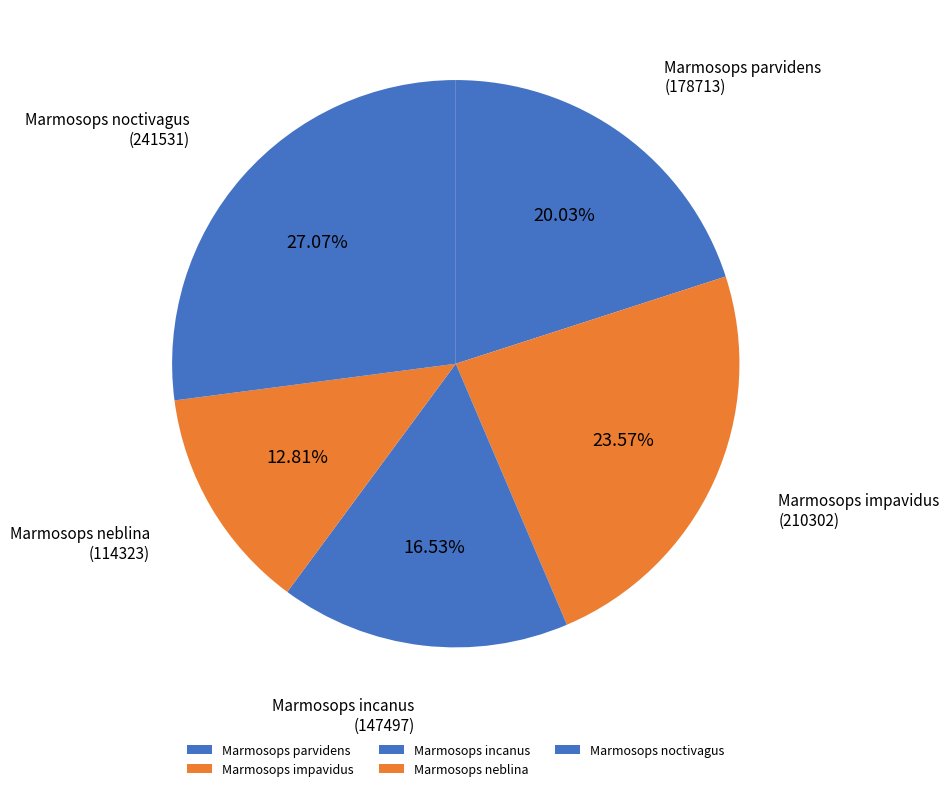

Do Marmosops incanus and Marmosops parvidens together represent more than half of the pie?

No